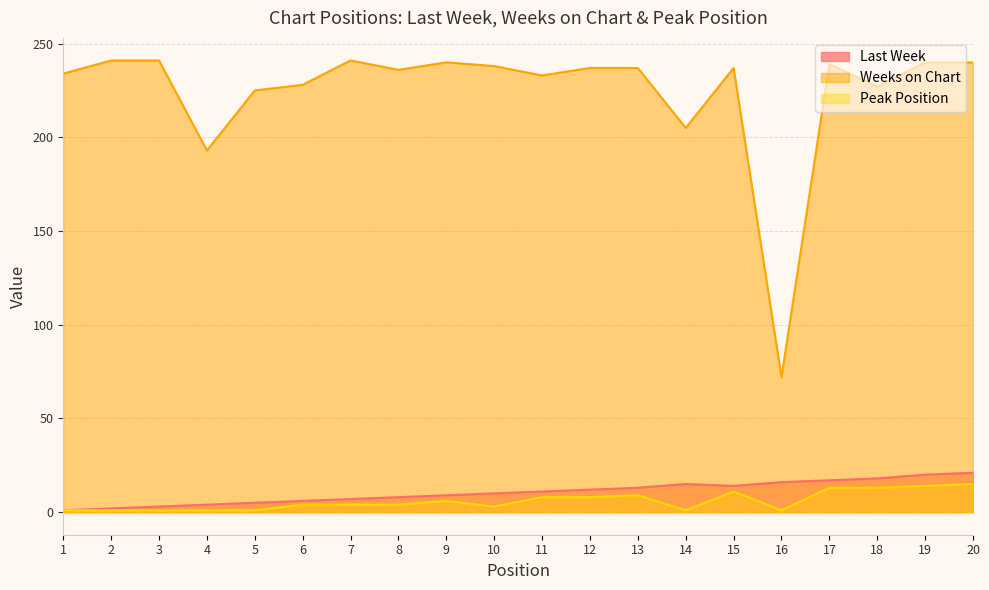

True or false: Weeks on Chart has a value of 241 at 3.

True